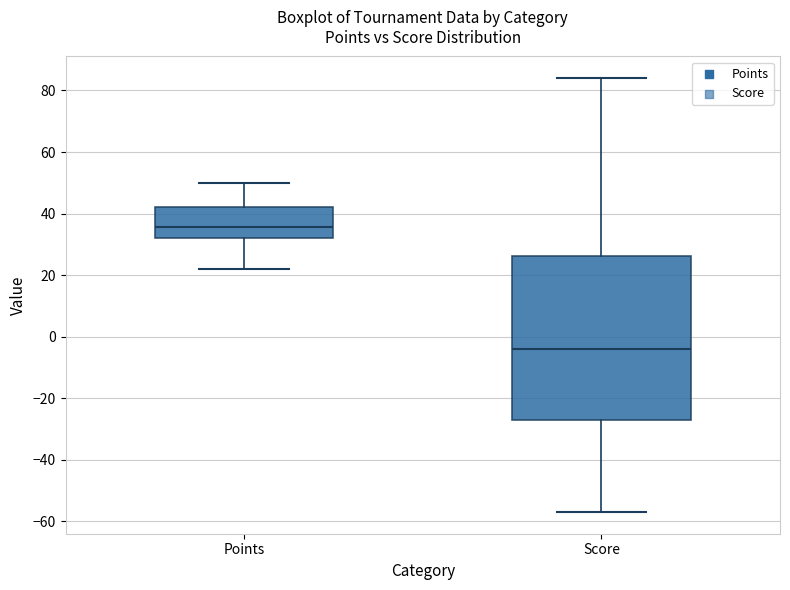

Comparing the boxes themselves (not the whiskers), which one is the tallest?

Score